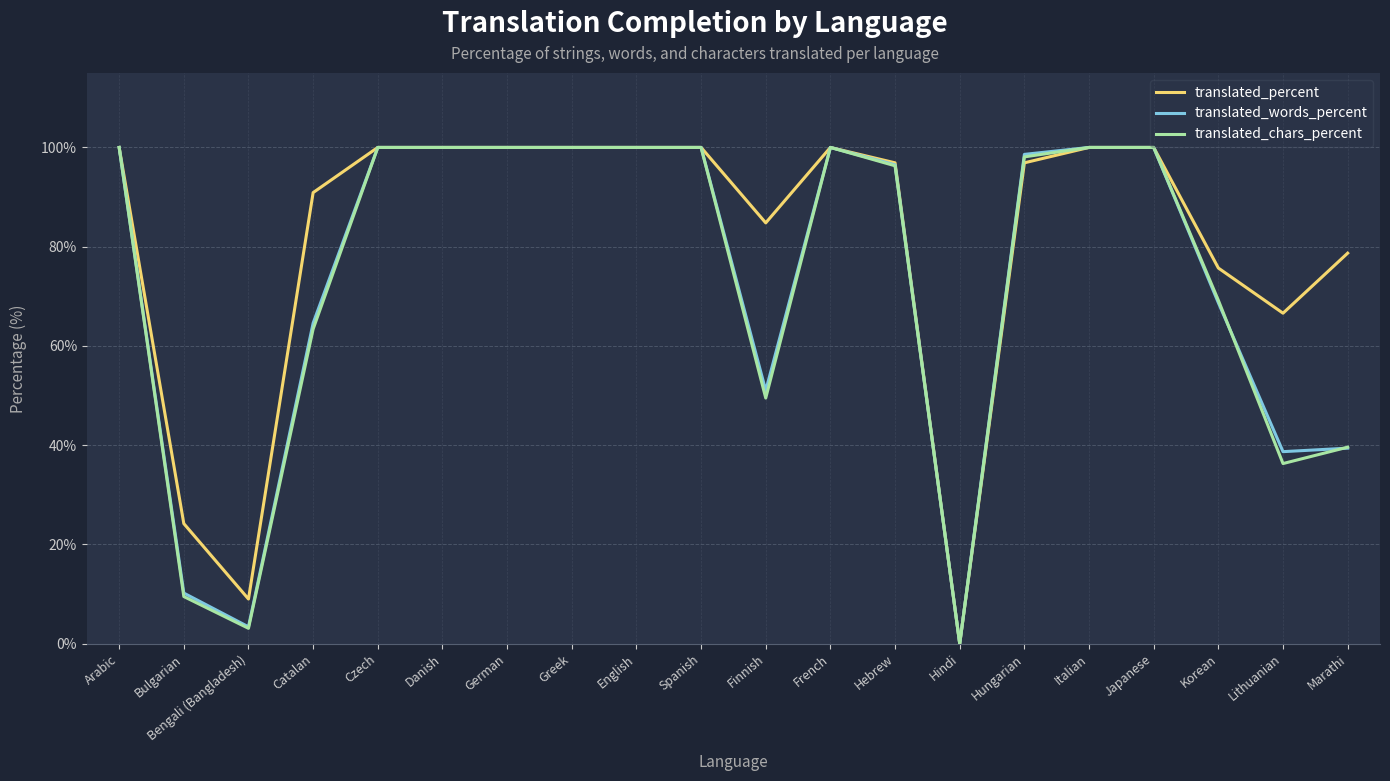

What is the total value across all series at French?

300.0